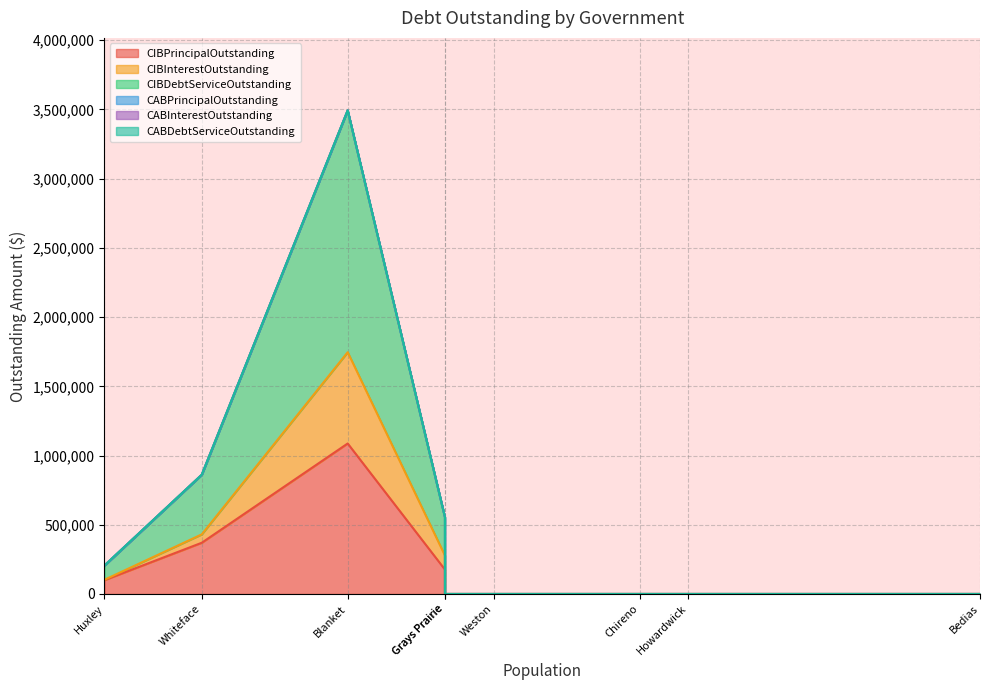

Reading right to left, what are all the values shown in this chart?

CIBPrincipalOutstanding: Huxley=100000.0	Whiteface=370000.0	Blanket=1087000.0	Grays Prairie=0.0	Avinger=176000.0	Weston=0.0	Chireno=0.0	Howardwick=0.0	Bedias=0.0
CIBInterestOutstanding: Huxley=2895.0	Whiteface=60591.0	Blanket=659303.8	Grays Prairie=0.0	Avinger=101115.0	Weston=0.0	Chireno=0.0	Howardwick=0.0	Bedias=0.0
CIBDebtServiceOutstanding: Huxley=102895.0	Whiteface=430591.0	Blanket=1746303.8	Grays Prairie=0.0	Avinger=277115.0	Weston=0.0	Chireno=0.0	Howardwick=0.0	Bedias=0.0
CABPrincipalOutstanding: Huxley=0.0	Whiteface=0.0	Blanket=0.0	Grays Prairie=0.0	Avinger=0.0	Weston=0.0	Chireno=0.0	Howardwick=0.0	Bedias=0.0
CABInterestOutstanding: Huxley=0.0	Whiteface=0.0	Blanket=0.0	Grays Prairie=0.0	Avinger=0.0	Weston=0.0	Chireno=0.0	Howardwick=0.0	Bedias=0.0
CABDebtServiceOutstanding: Huxley=0.0	Whiteface=0.0	Blanket=0.0	Grays Prairie=0.0	Avinger=0.0	Weston=0.0	Chireno=0.0	Howardwick=0.0	Bedias=0.0